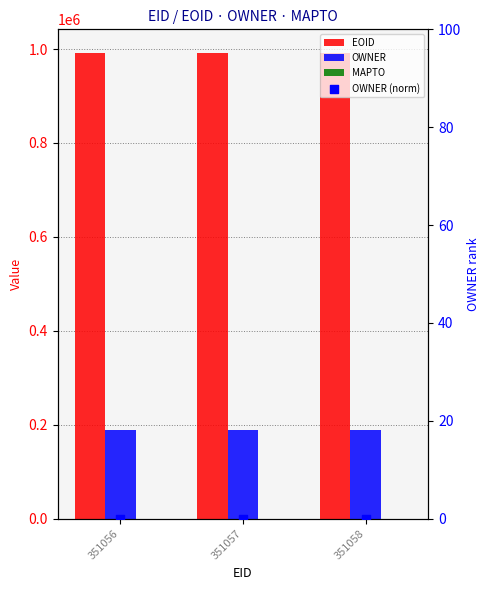

Which series contains the lowest Y value?

MAPTO